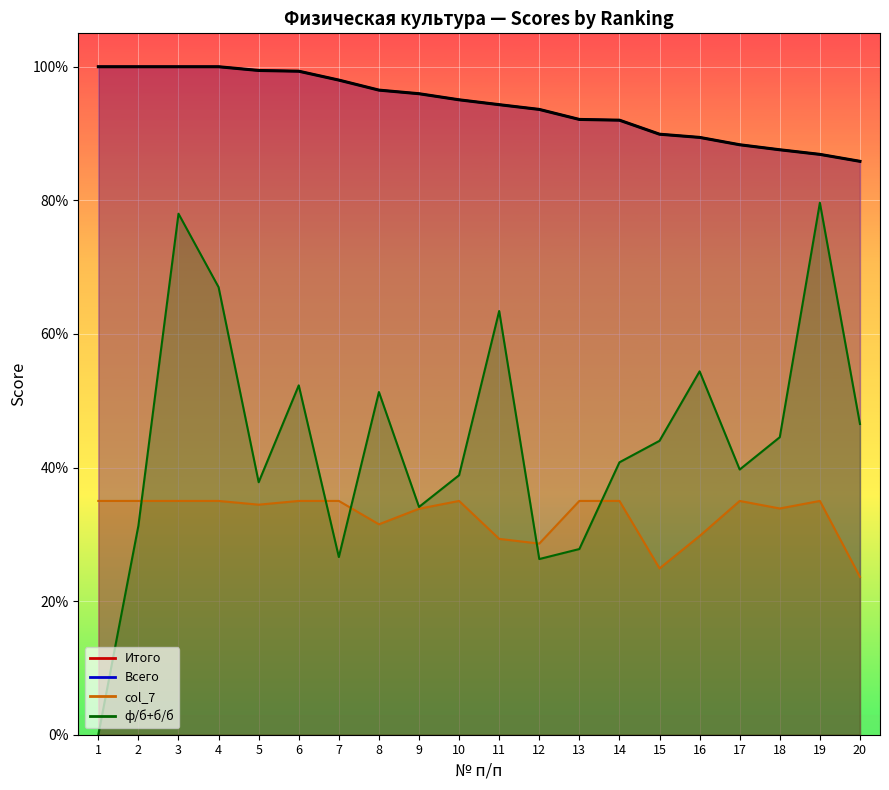

What is the sum of all Итого values?

1884.2